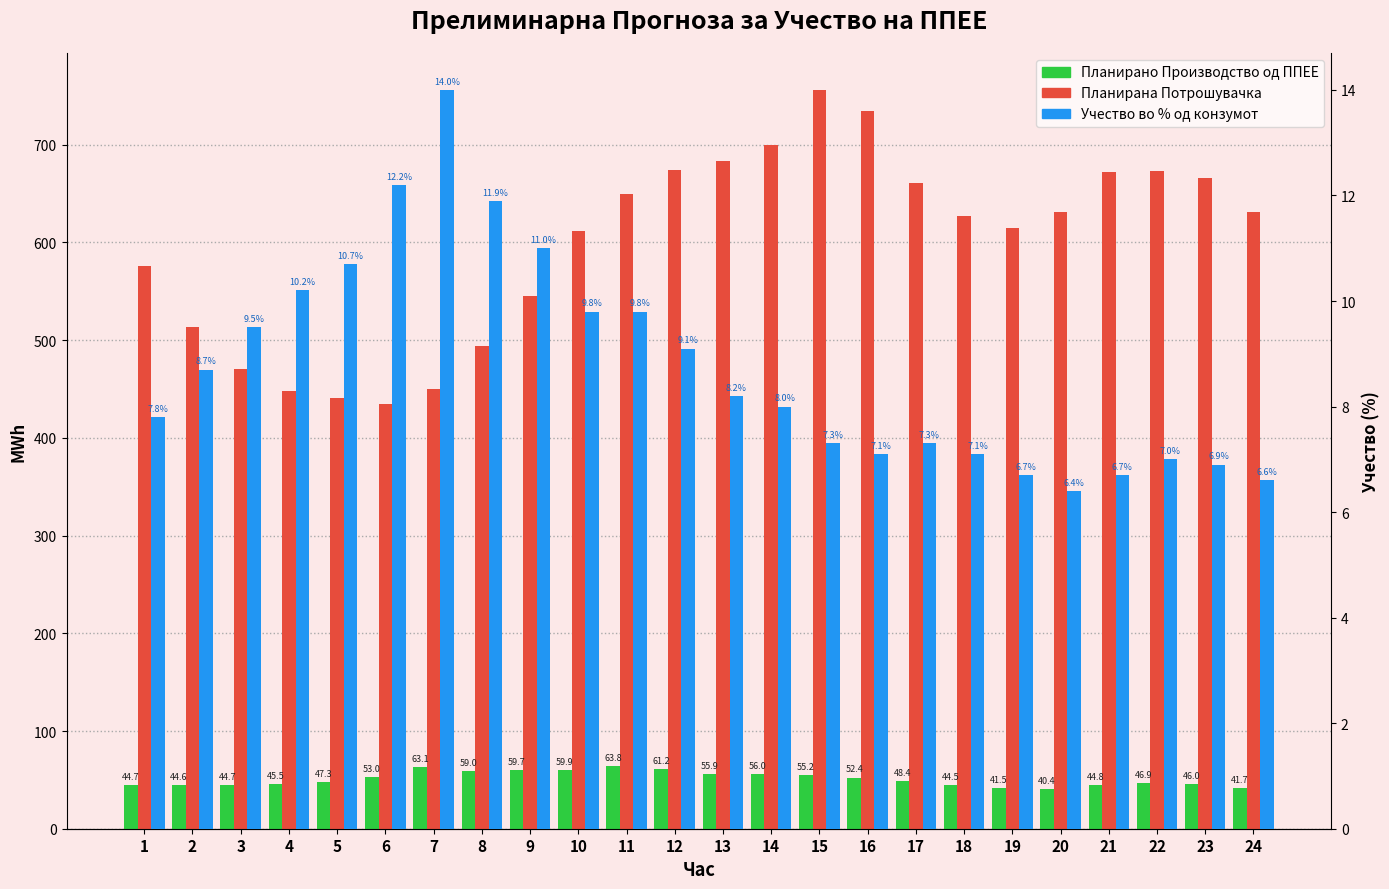

List the labels in order of Учество во % од конзумот value, smallest first.

20, 24, 19, 21, 23, 22, 16, 18, 15, 17, 1, 14, 13, 2, 12, 3, 10, 11, 4, 5, 9, 8, 6, 7